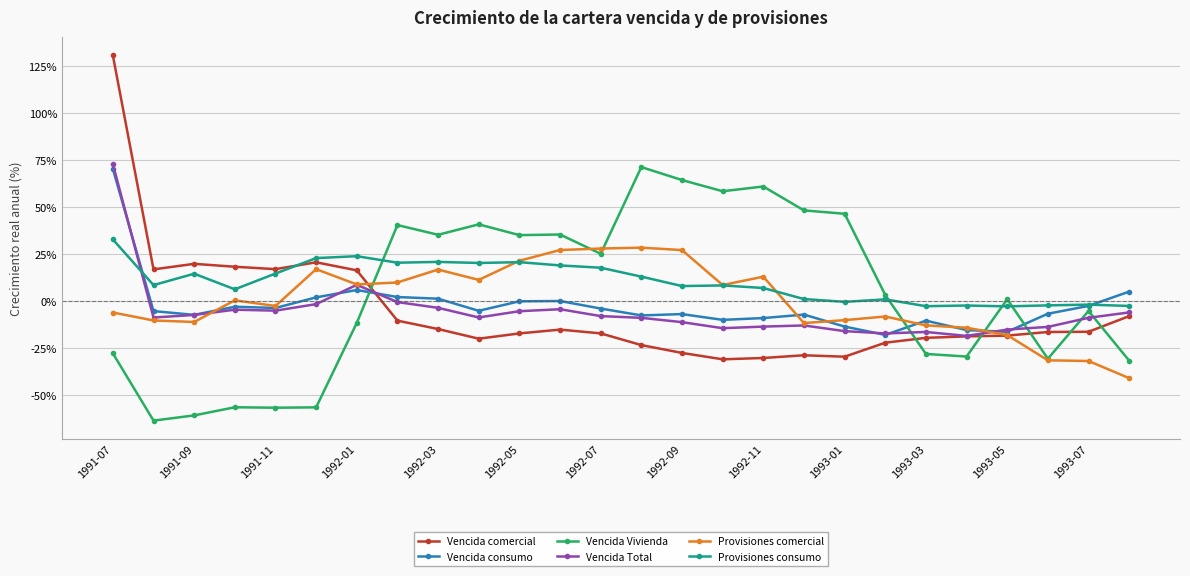

How many lines are shown in the chart?

6